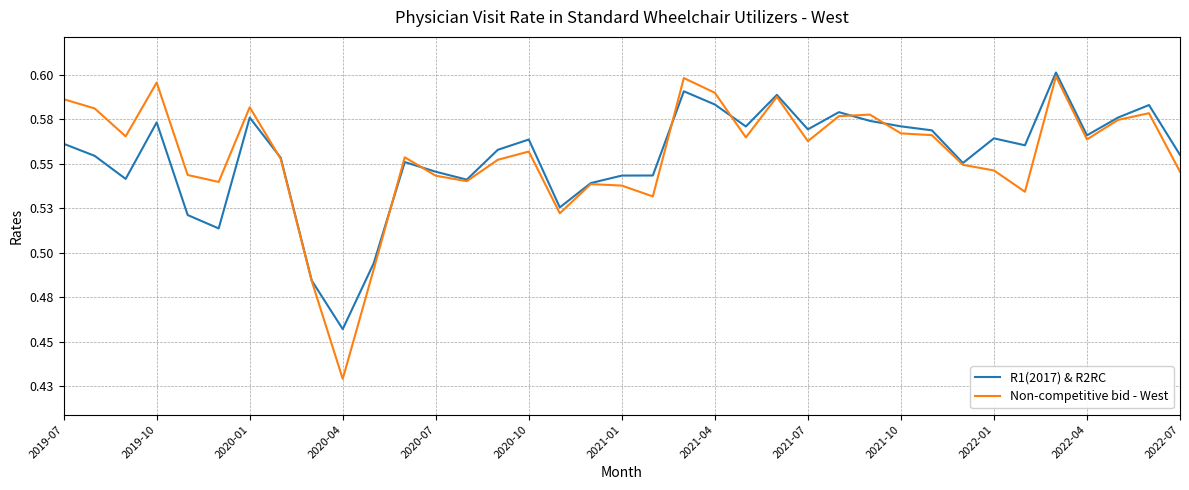

Count the R1(2017) & R2RC values in the range 0 to 1.

37